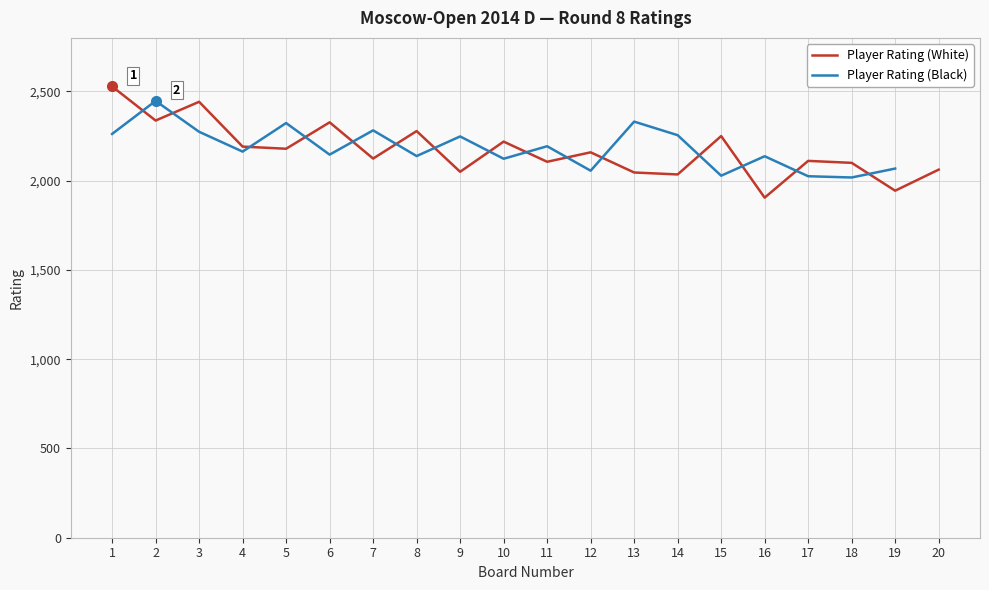

How many distinct data groups are displayed?

2